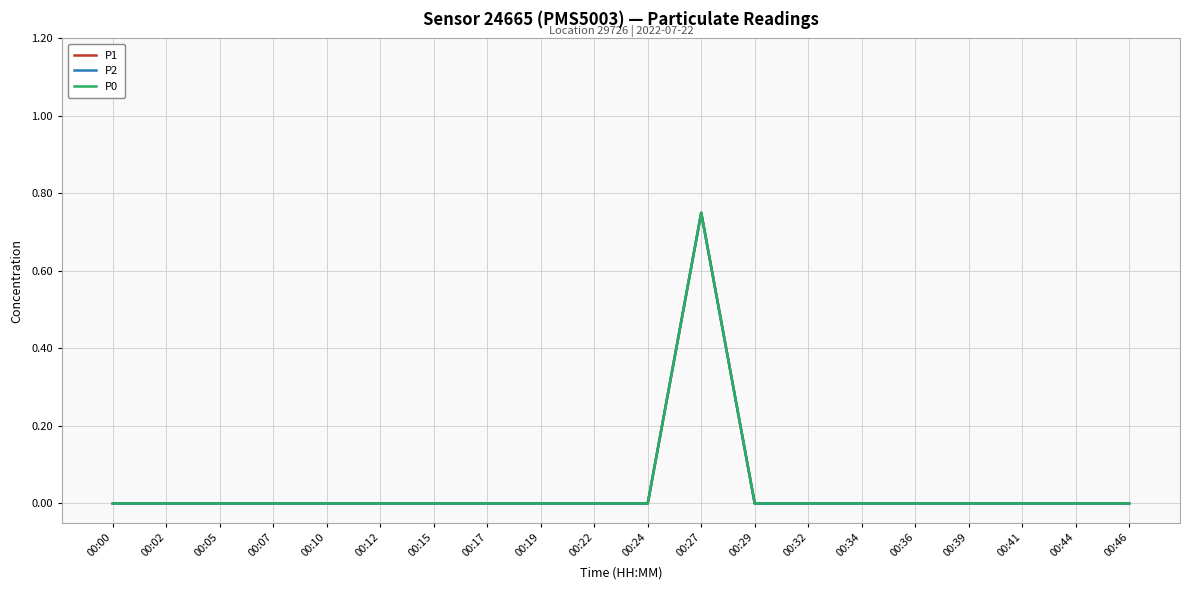

Which label corresponds to the largest value in the chart?

00:27